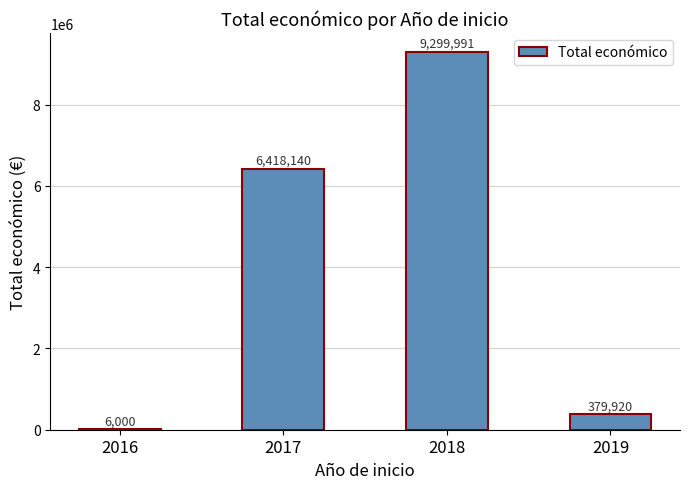

What is the change in value from 2016 to 2019?

+373920